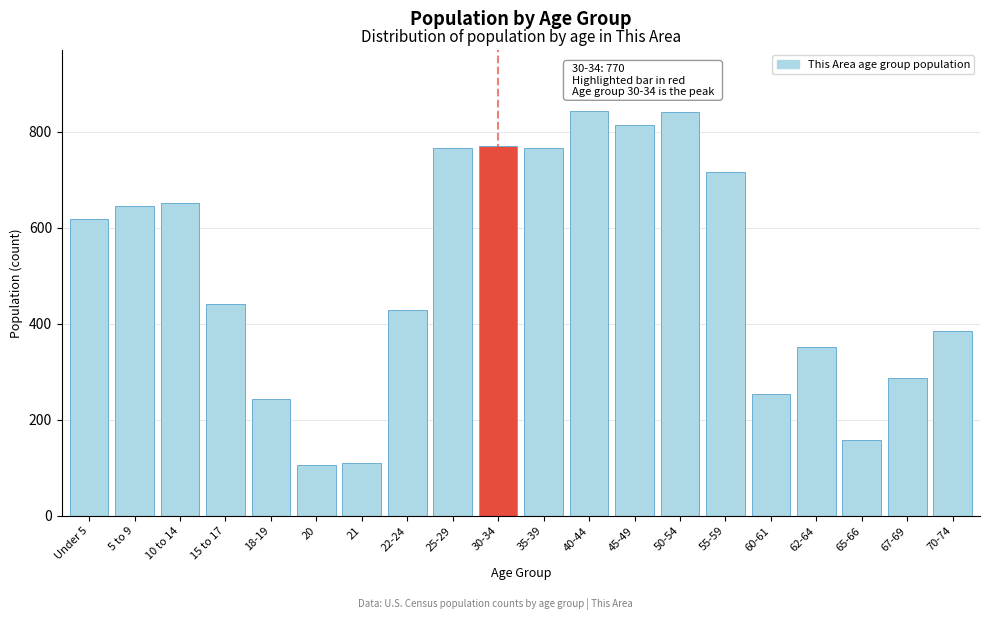

What is the label of the 9th bar from the right?

40-44